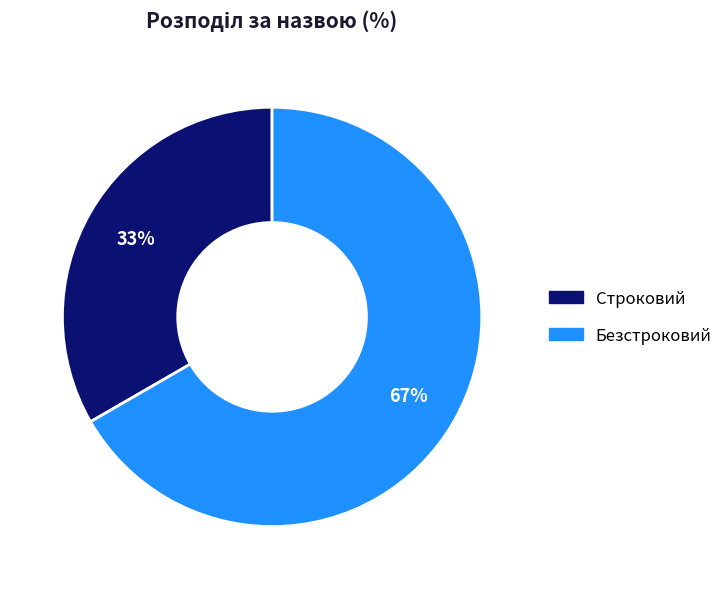

How many slices are in this pie chart?

2